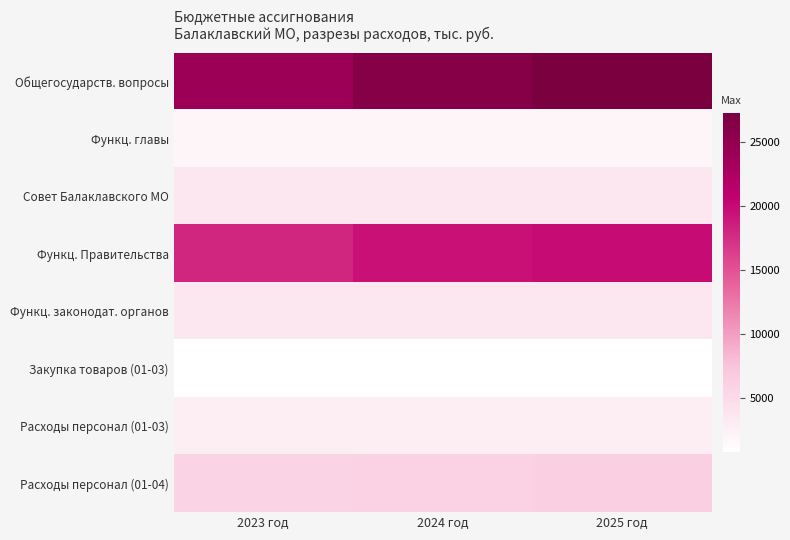

What is the smallest value displayed?

770.3